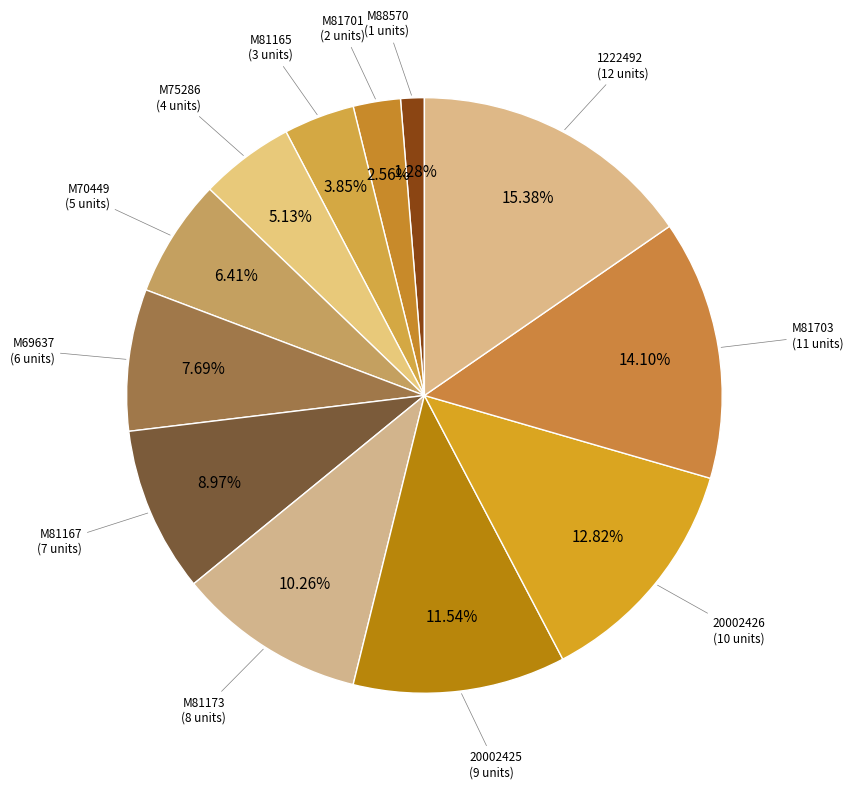

Count the number of slices in the pie.

12